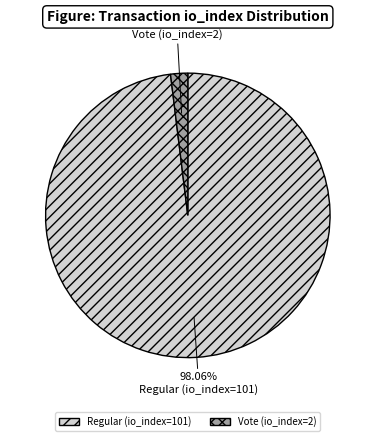

To the nearest percent, what is the combined percentage of Regular (io_index=101) and Vote (io_index=2)?

100%